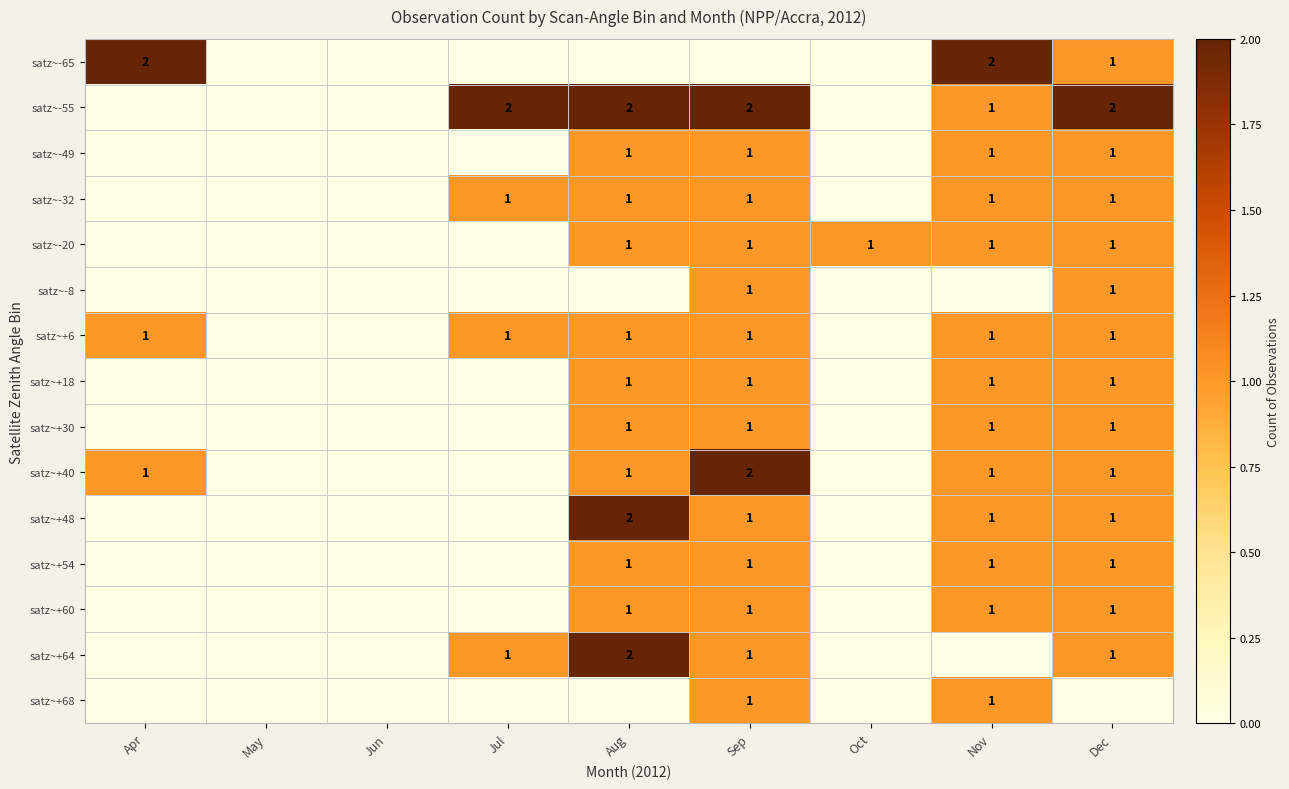

True or false: satz~-20 has a value of 2 at Nov.

False